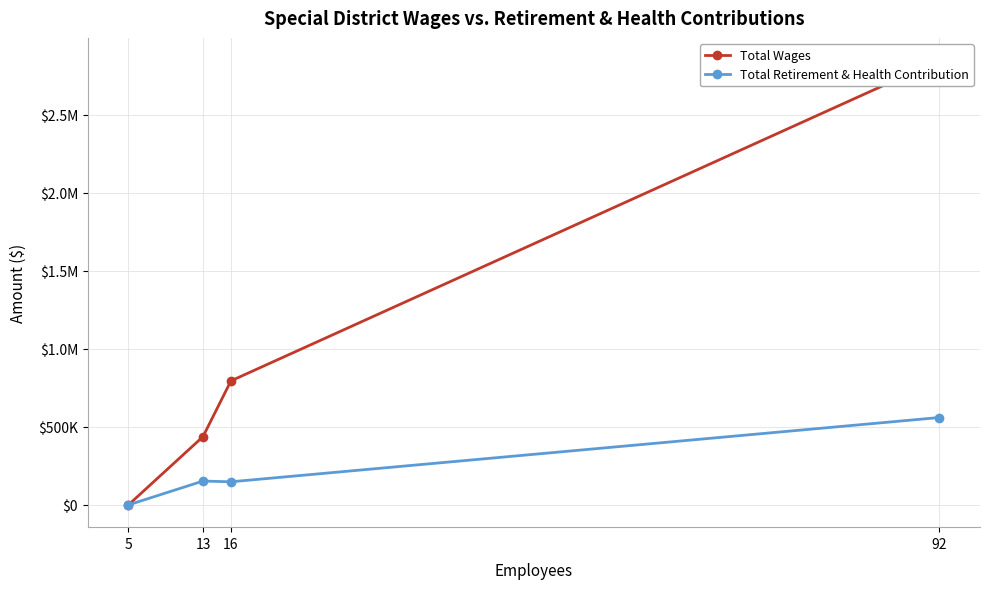

True or false: Total Retirement & Health Contribution has a value of 152930 at 13.

True